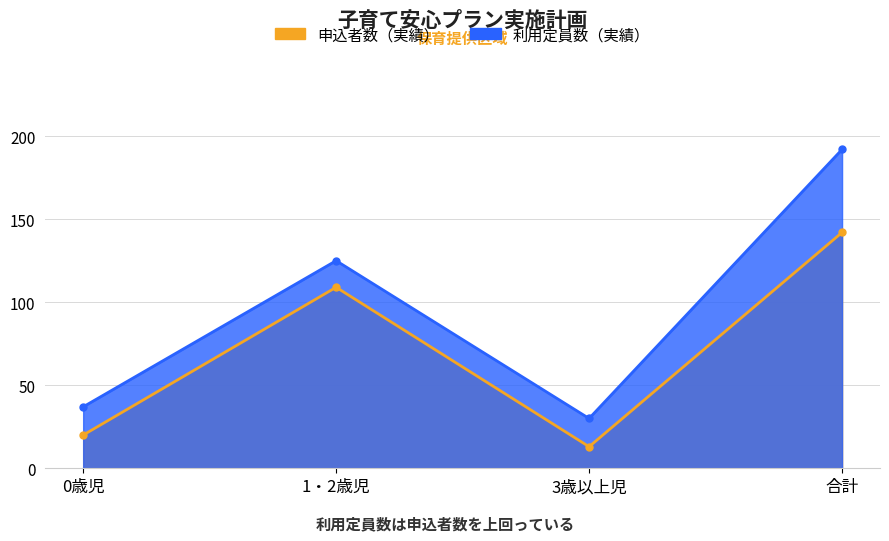

In 申込者数（実績）, how many points are lower than both neighbors (excluding endpoints)?

1